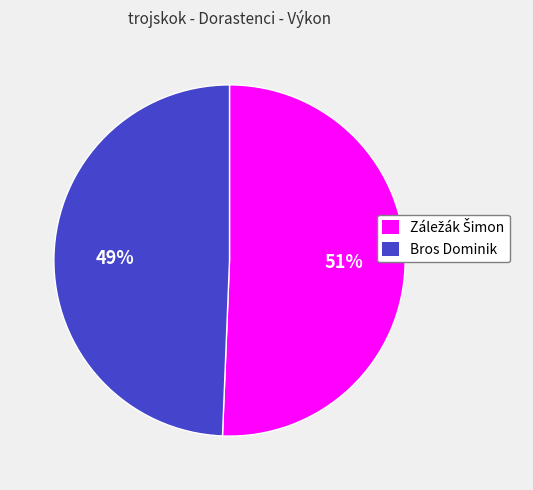

Count the number of slices in the pie.

2